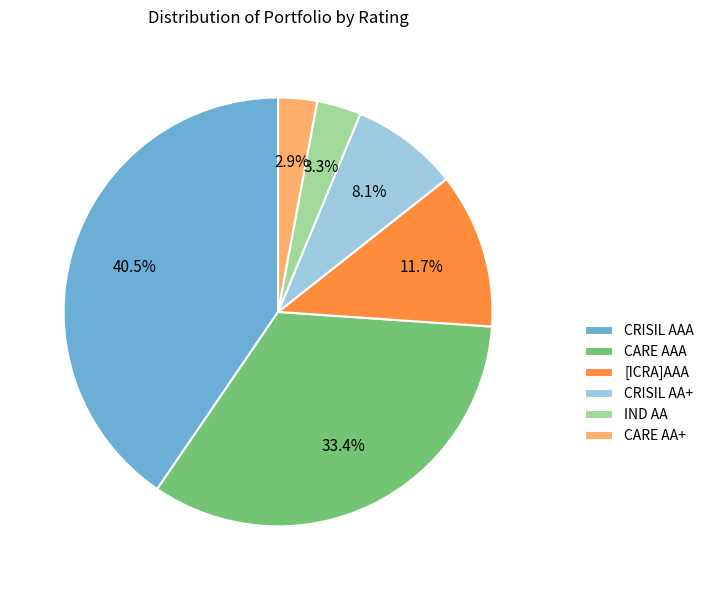

To the nearest percent, what percentage of the pie is CARE AA+?

3%